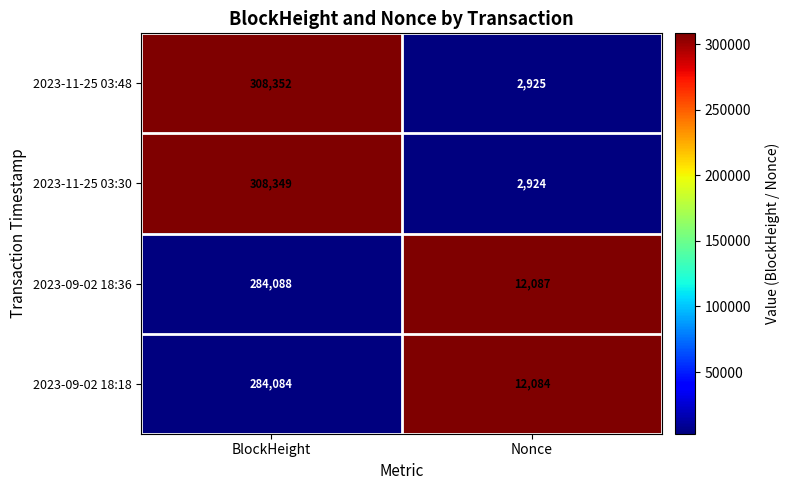

What is the lowest value of the 2023-11-25 03:30 series?

2924